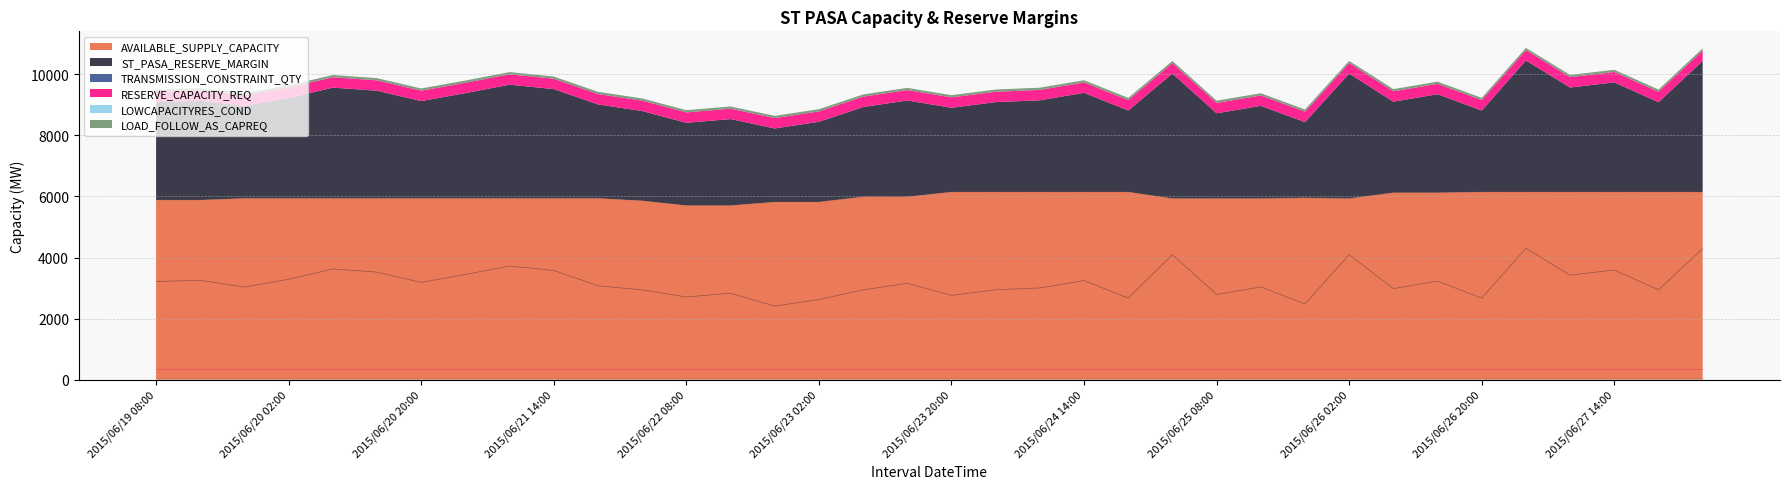

True or false: TRANSMISSION_CONSTRAINT_QTY and LOWCAPACITYRES_COND intersect in this chart.

False